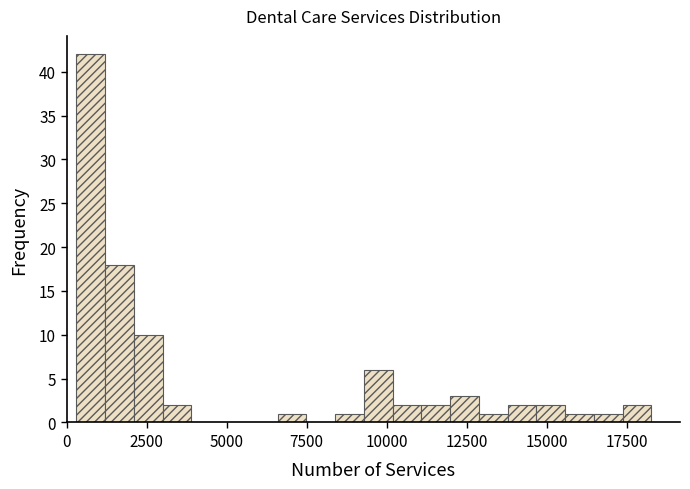

Around what value on the x-axis is the tallest bar? Give the approximate position of its centre, as read against the axis.

1000